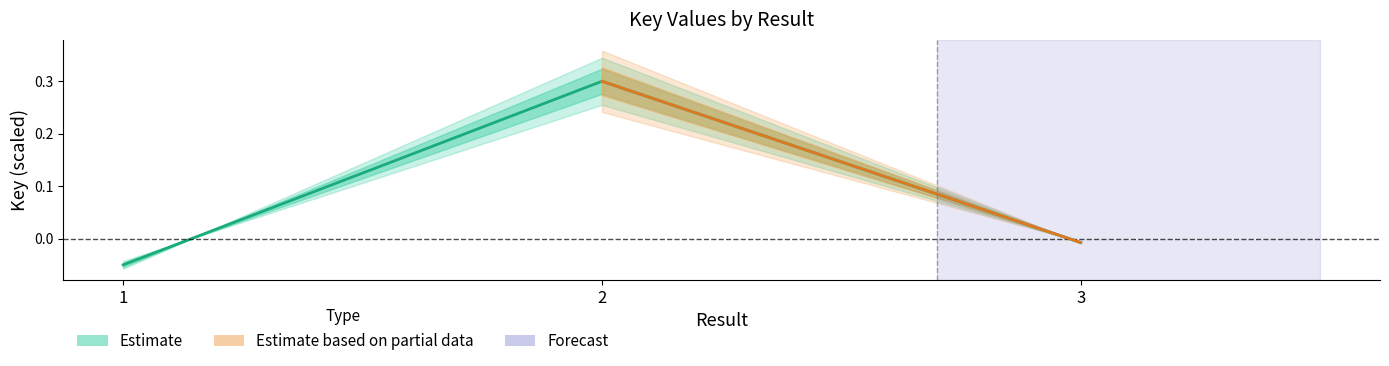

What is the sum of the values at 3 and 1?

-0.1